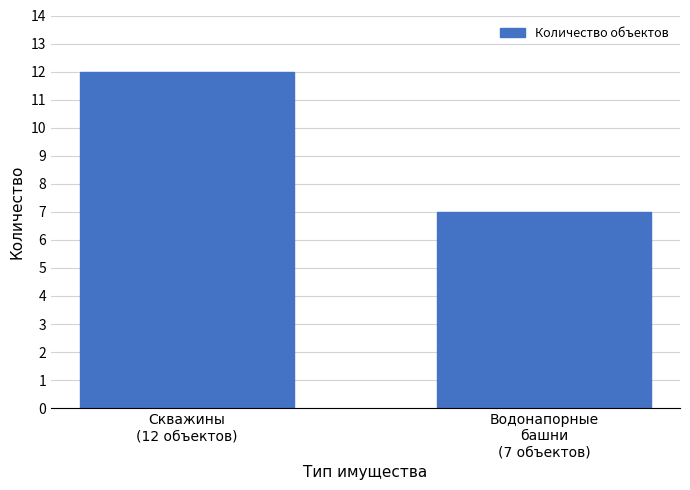

Reading right to left, transcribe all the data shown in this chart.

7	12